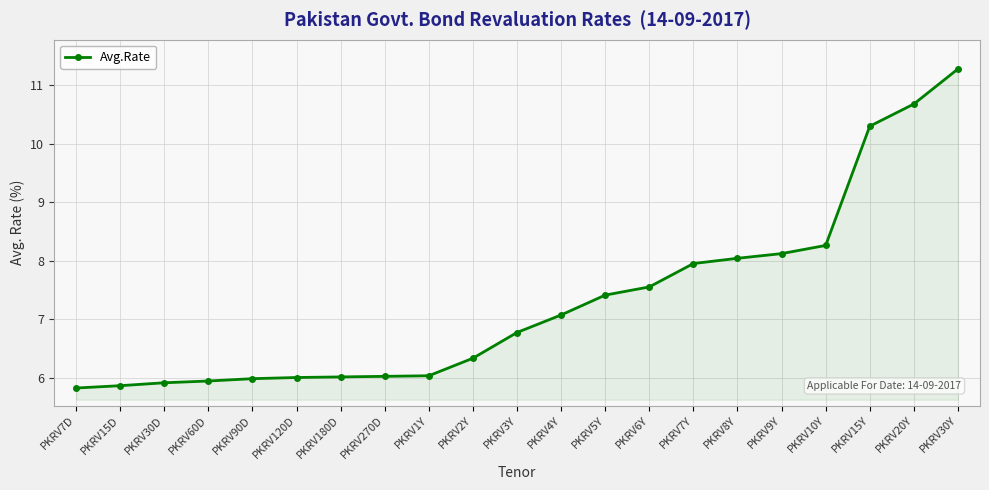

What is the sum of all values?

153.3